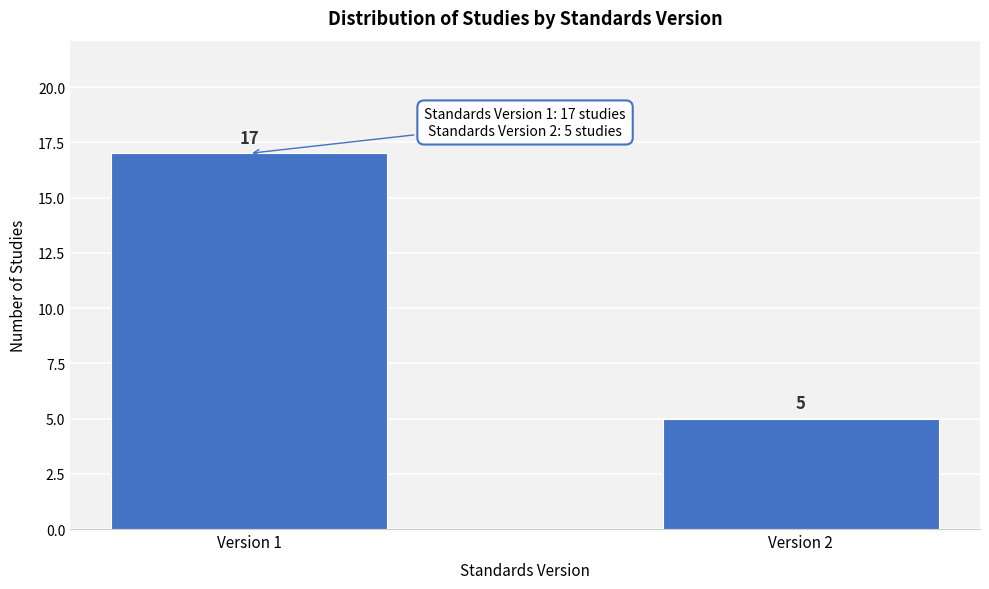

Reading left to right, transcribe all the data shown in this chart.

Version 1=17	Version 2=5